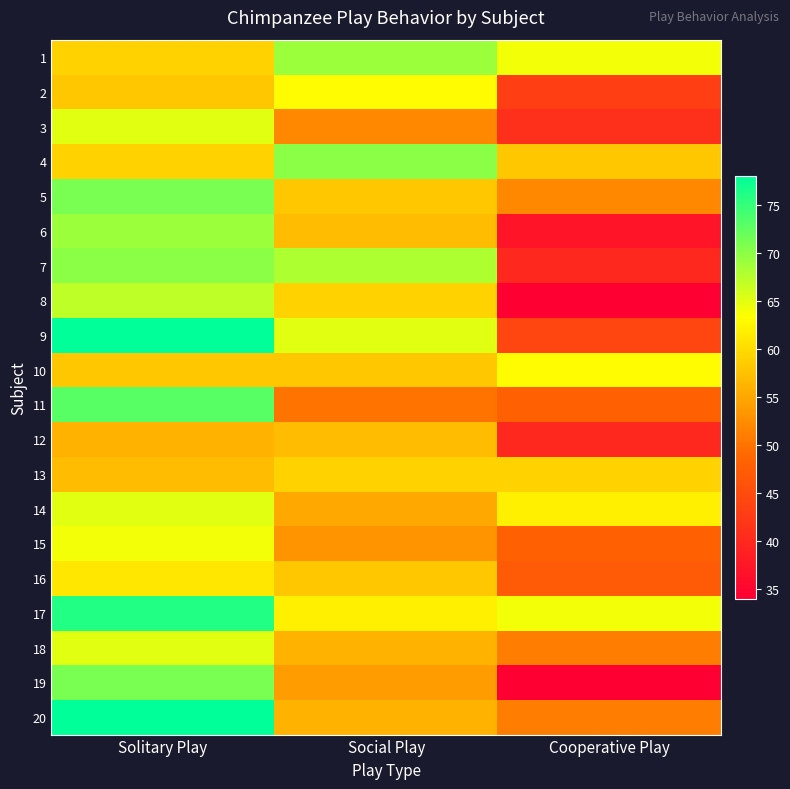

At which category does the chart reach its minimum across all series?

Cooperative Play